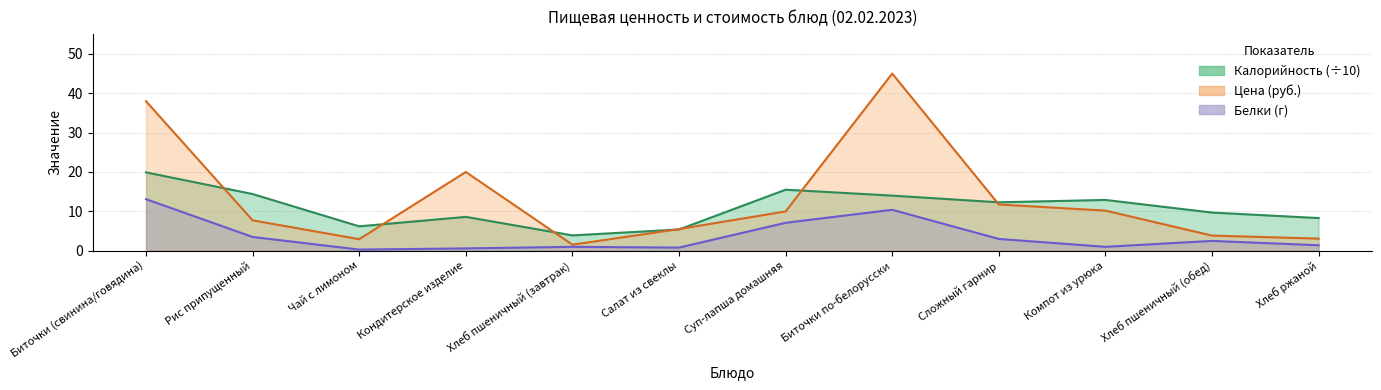

True or false: Белки and Цена intersect in this chart.

False